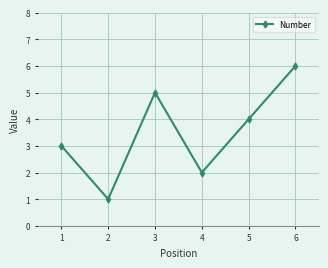

How many points are higher than both their immediate neighbors (excluding endpoints)?

1